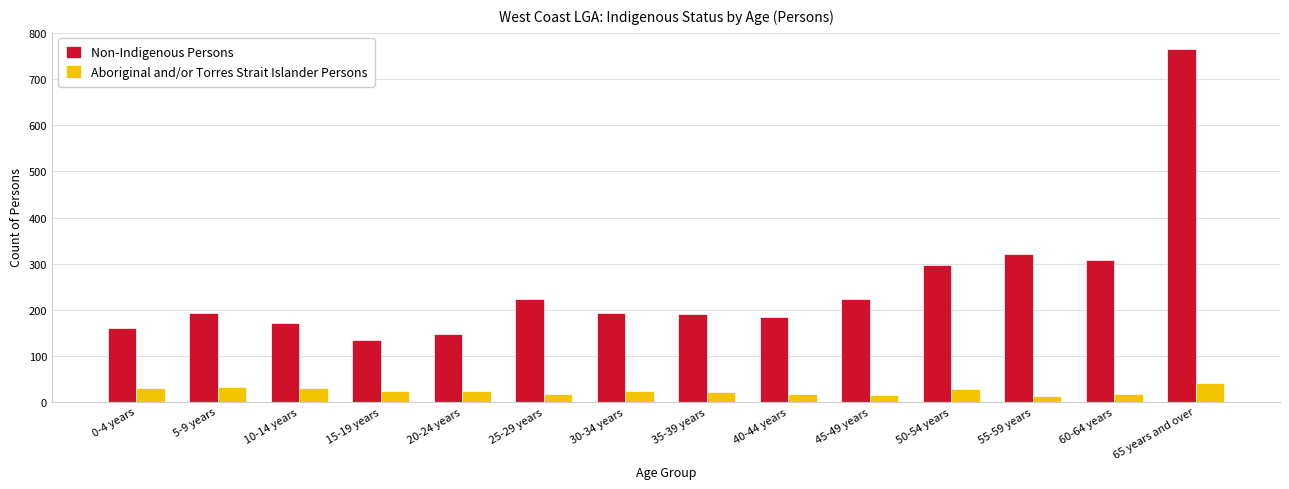

How many categories are shown in the chart?

14